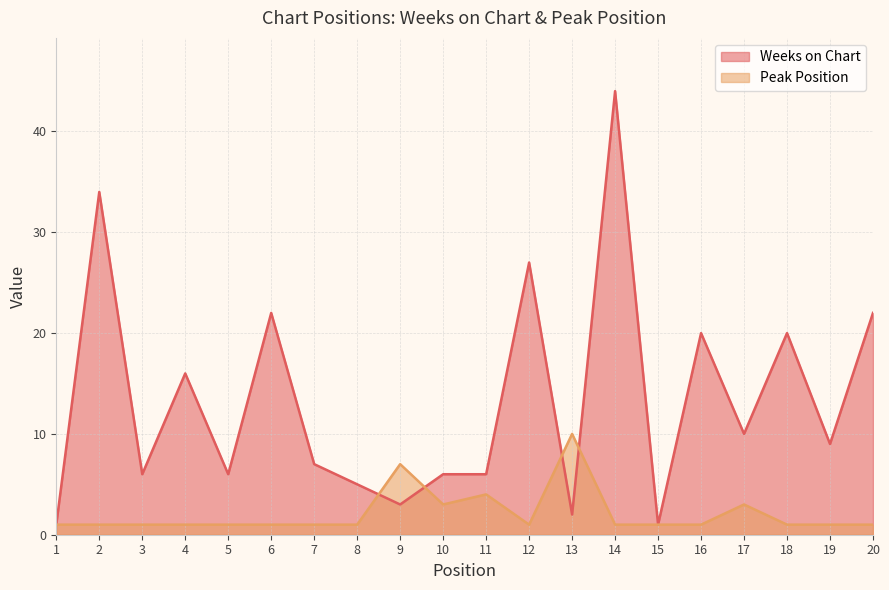

What is the sum of the Peak Position values at 1 and 15?

2